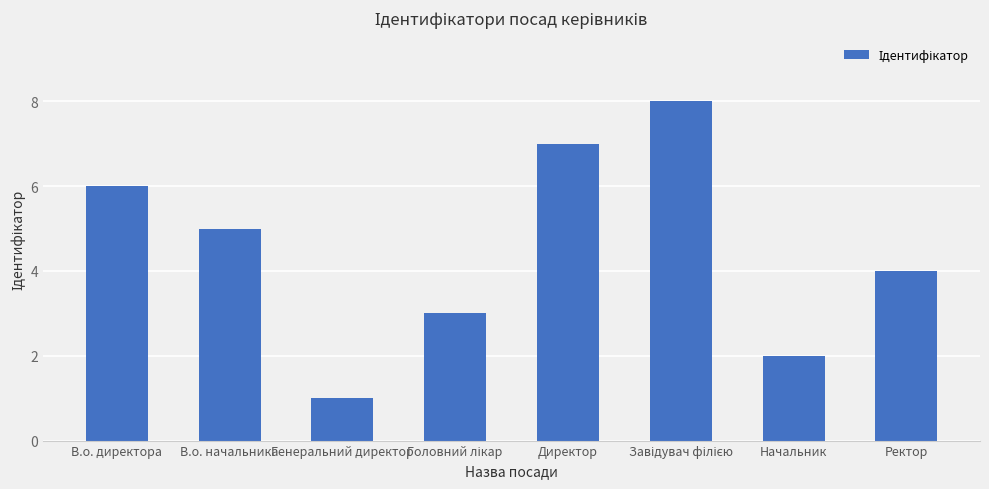

What is the maximum value shown in the chart?

8